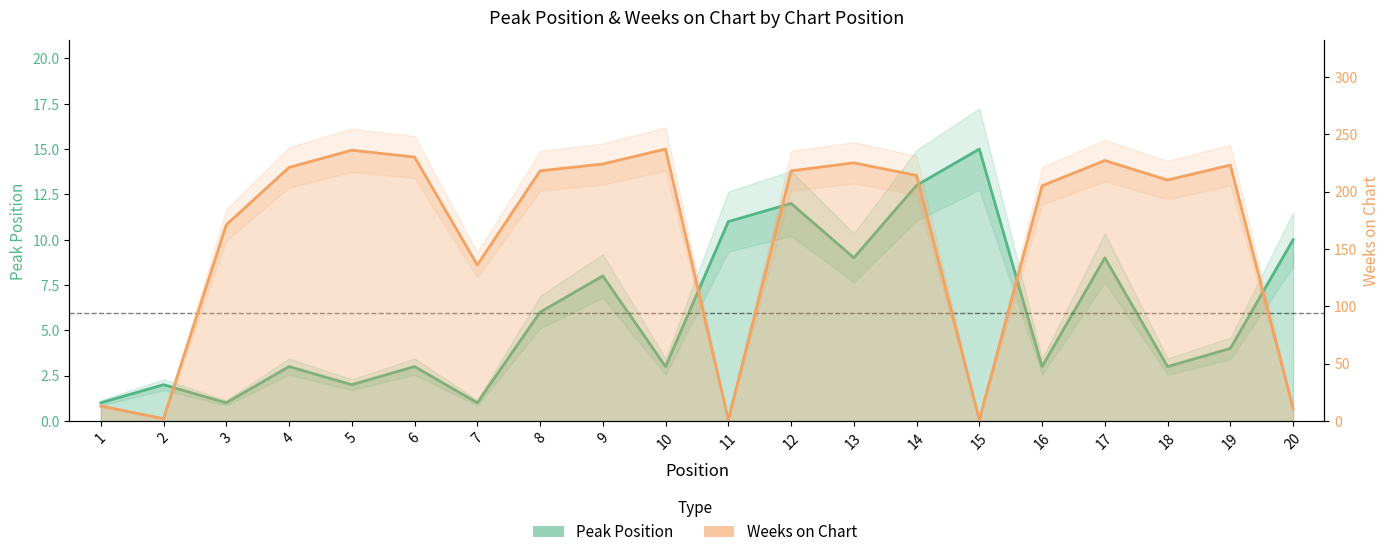

Reading right to left, what are all the values shown in this chart?

Peak Position: 10	4	3	9	3	15	13	9	12	11	3	8	6	1	3	2	3	1	2	1
Weeks on Chart: 11	223	210	227	205	1	214	225	218	1	237	224	218	136	230	236	221	171	2	13